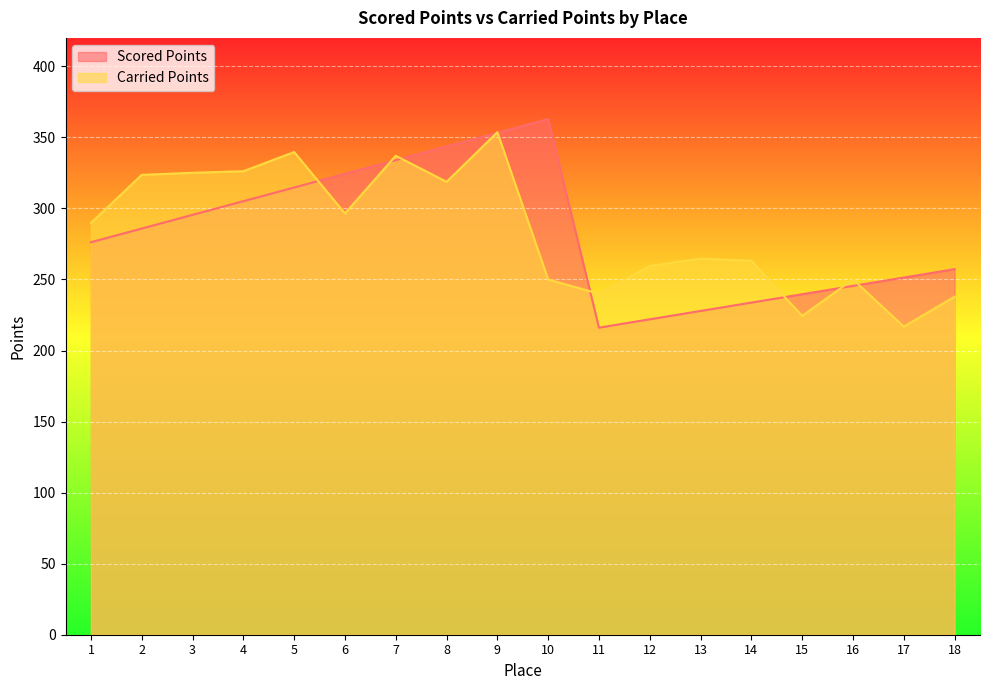

In Carried Points, how many points are lower than both neighbors (excluding endpoints)?

5